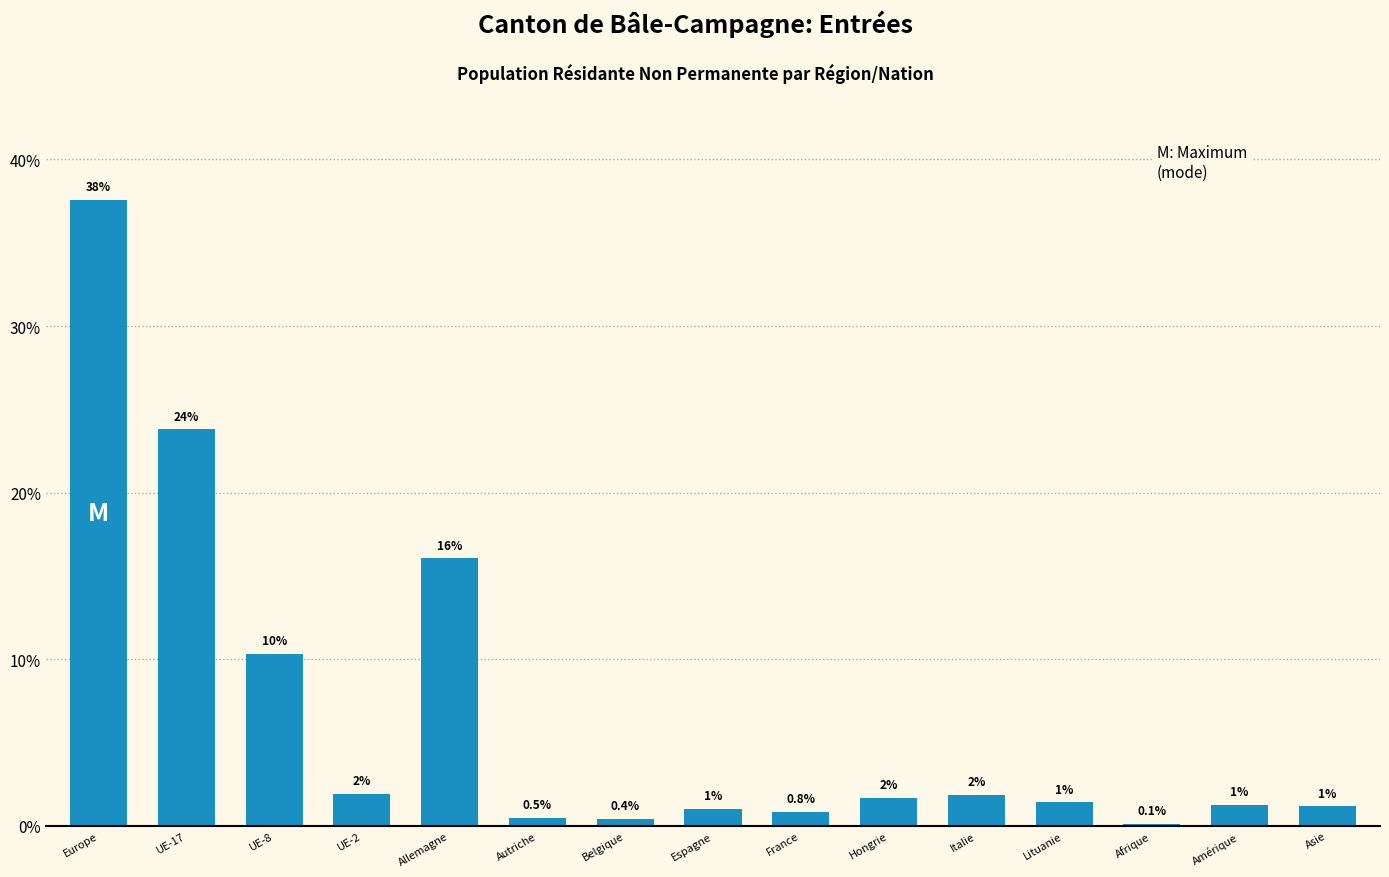

What is the greatest value displayed?

37.6